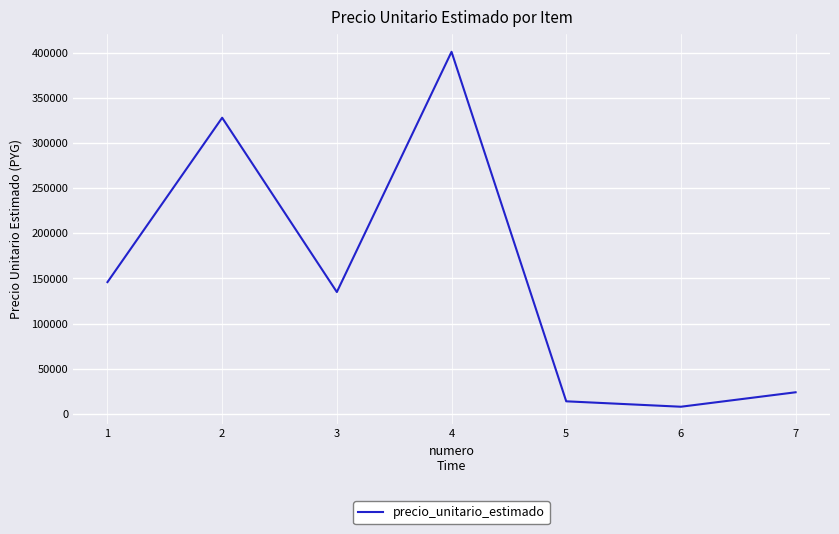

Reading left to right, transcribe all the data shown in this chart.

146000	328000	135000	401000	14000	8000	24000